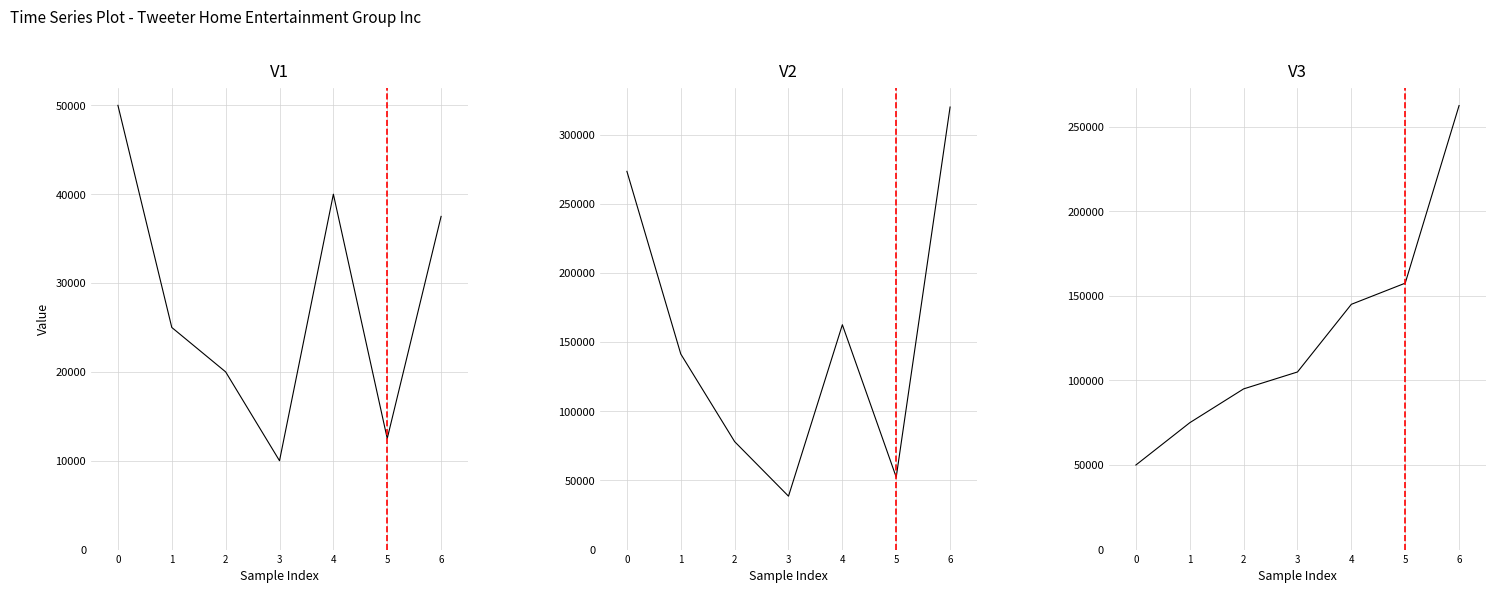

What is the difference between the maximum and minimum values in the sharesOwnedFollowingTransaction series?

212500